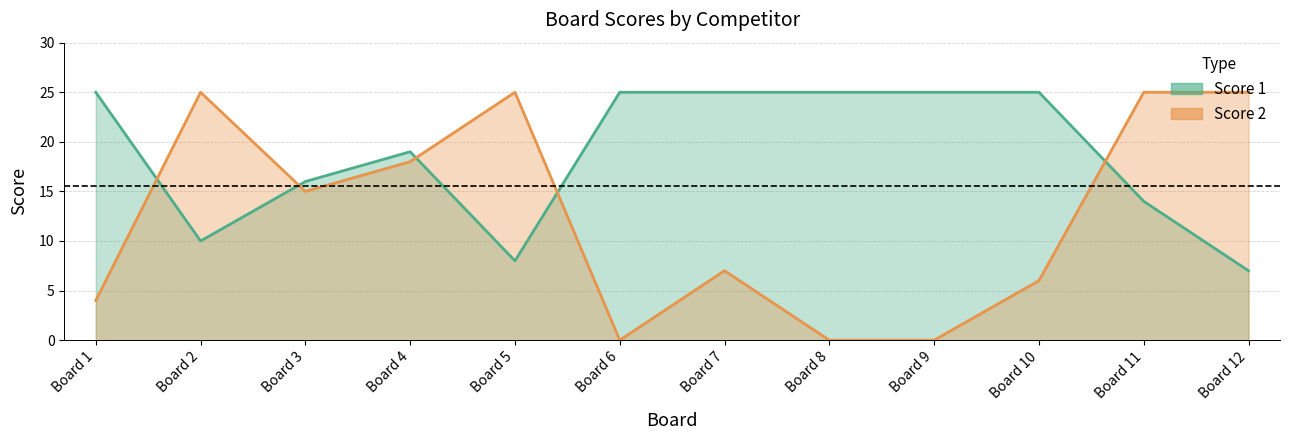

The value of Score 2 at Board 10 is 9. True or false?

False